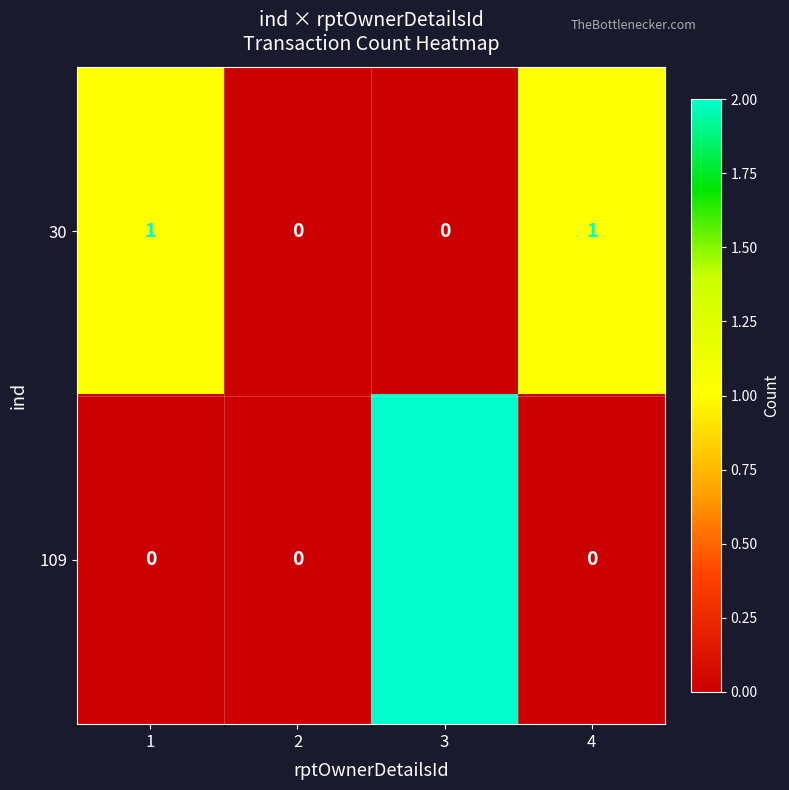

Is the value of 30 at 2 greater than the value of 109 at 3?

No